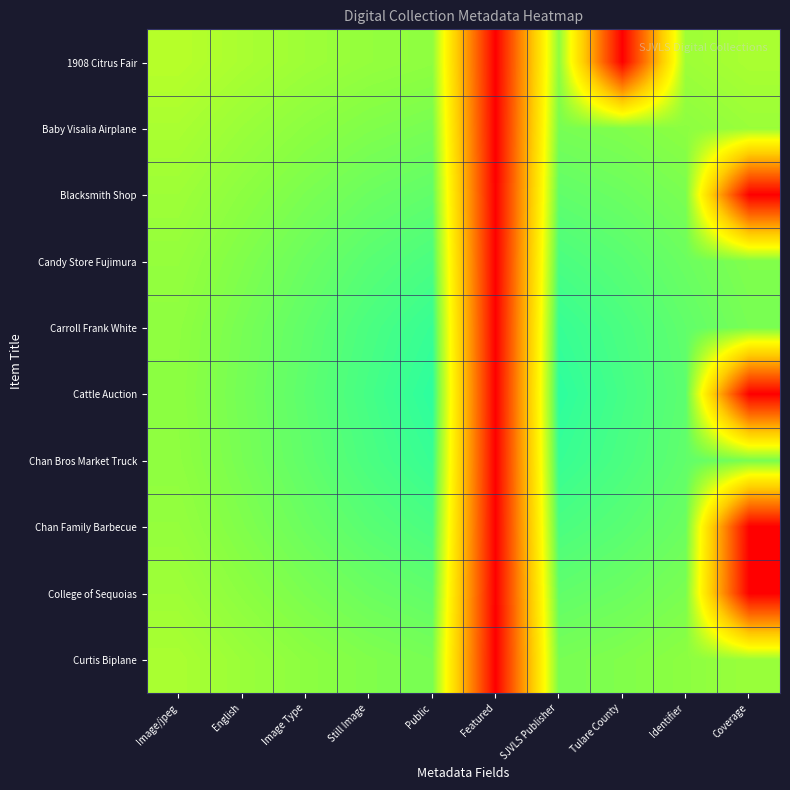

At Image/jpeg, list the series in order from smallest to largest.

1908 Citrus Fair, Baby Visalia Airplane, Curtis Biplane, Blacksmith Shop, College of Sequoias, Candy Store Fujimura, Chan Family Barbecue, Carroll Frank White, Chan Bros Market Truck, Cattle Auction